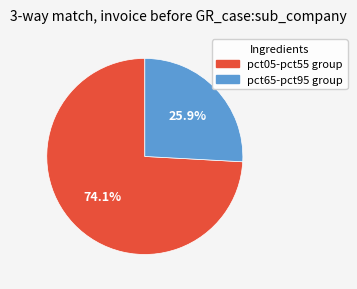

To the nearest percent, what is the average slice percentage?

50%